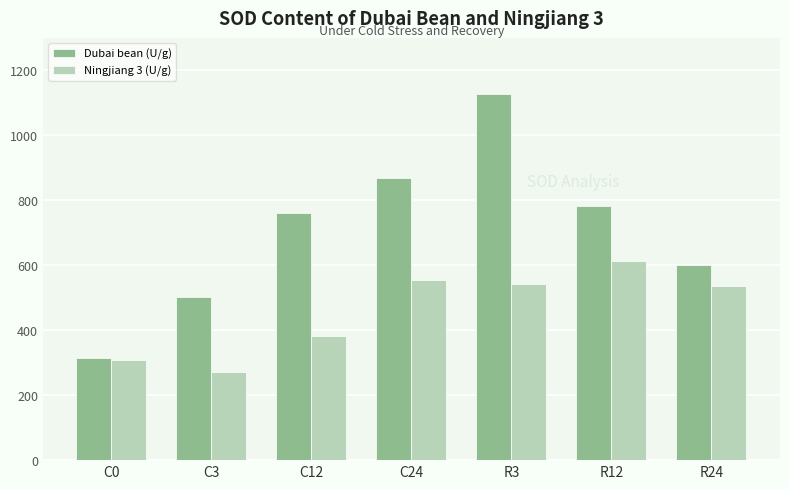

At which label does Ningjiang 3 (U/g) first exceed 535?

C24